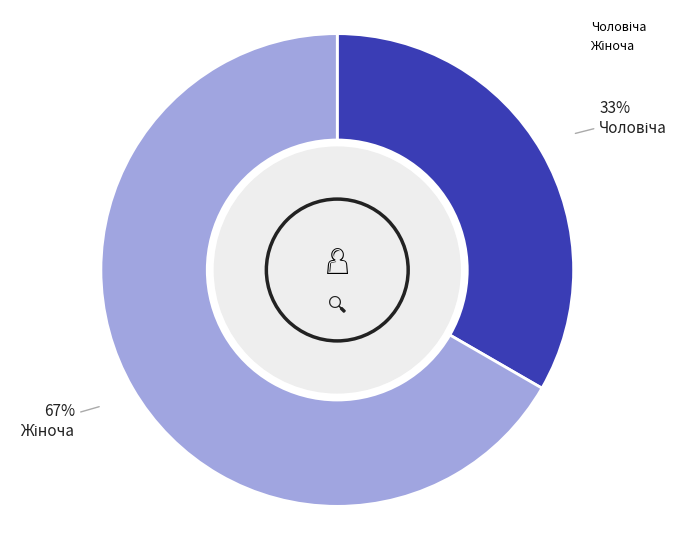

Is there any slice that represents more than half of the pie?

Yes